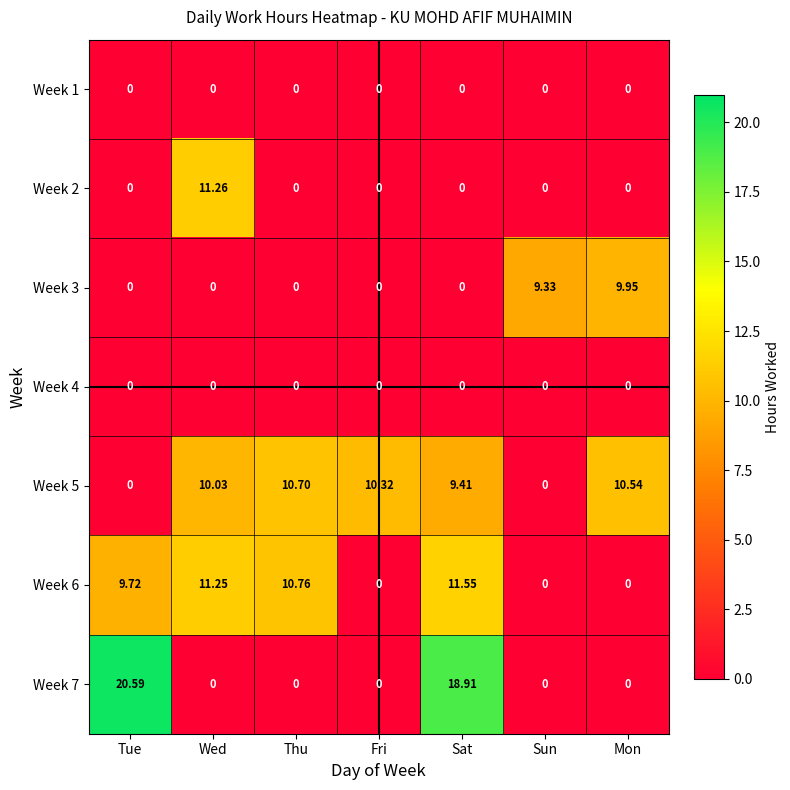

At how many categories does at least one series exceed 3?

7